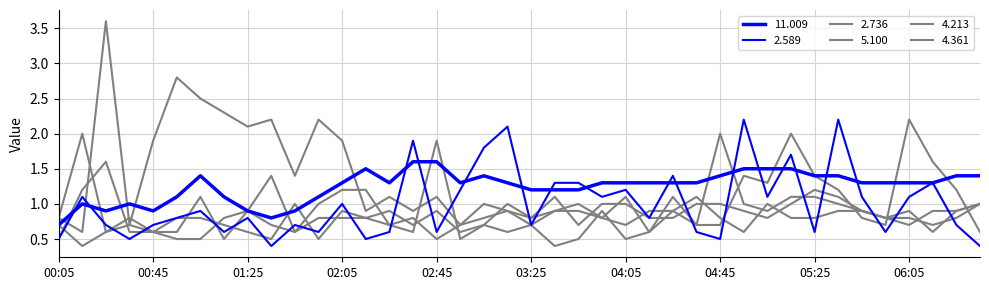

Is this an area chart (filled region under the line)?

No